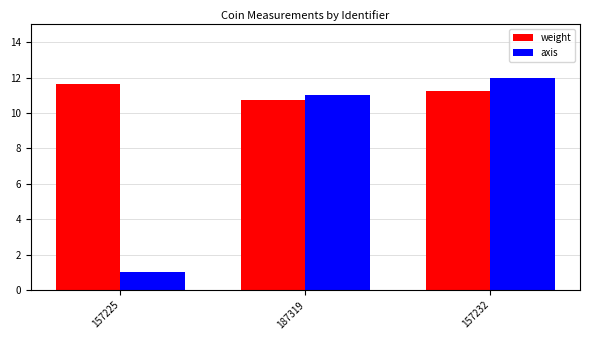

Rank the categories by weight value from lowest to highest.

187319, 157232, 157225